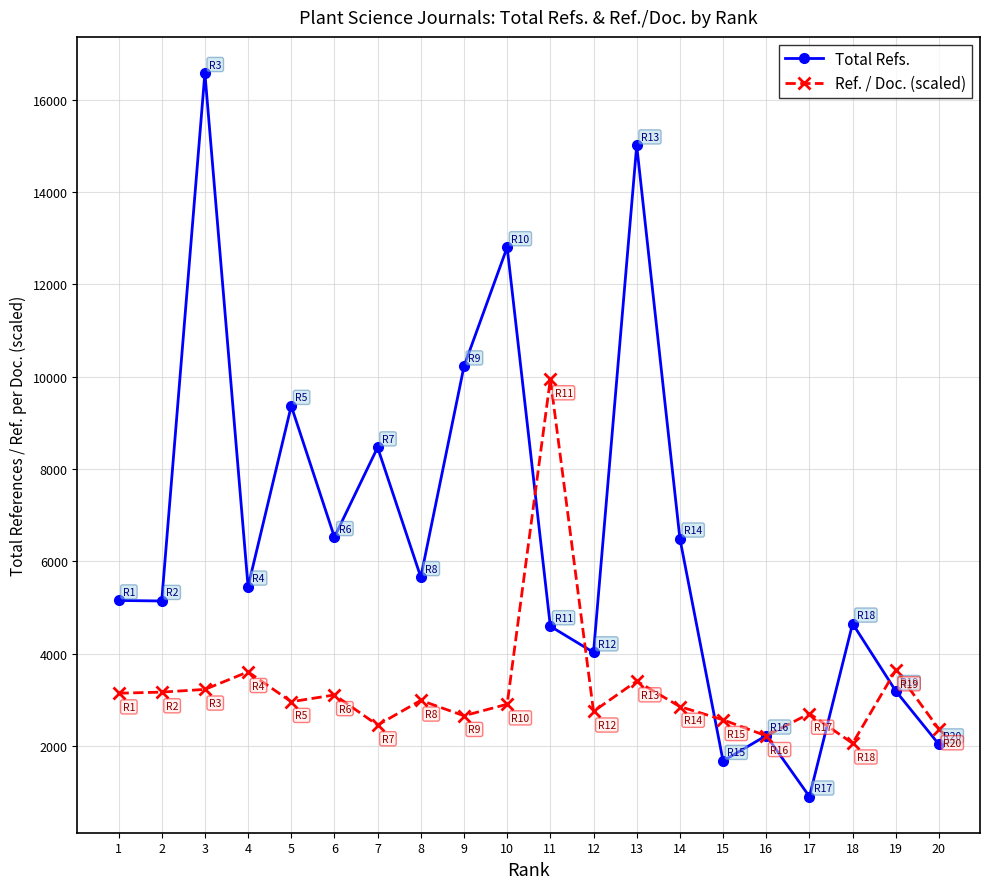

The Ref. / Doc. (scaled) series shows 3104.5 at 6. True or false?

True